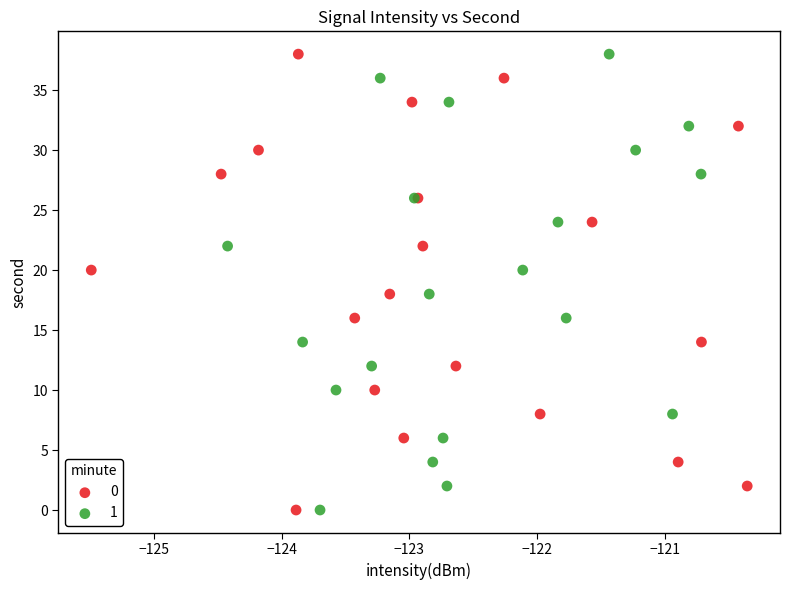

What are all the series names shown in the legend?

0, 1